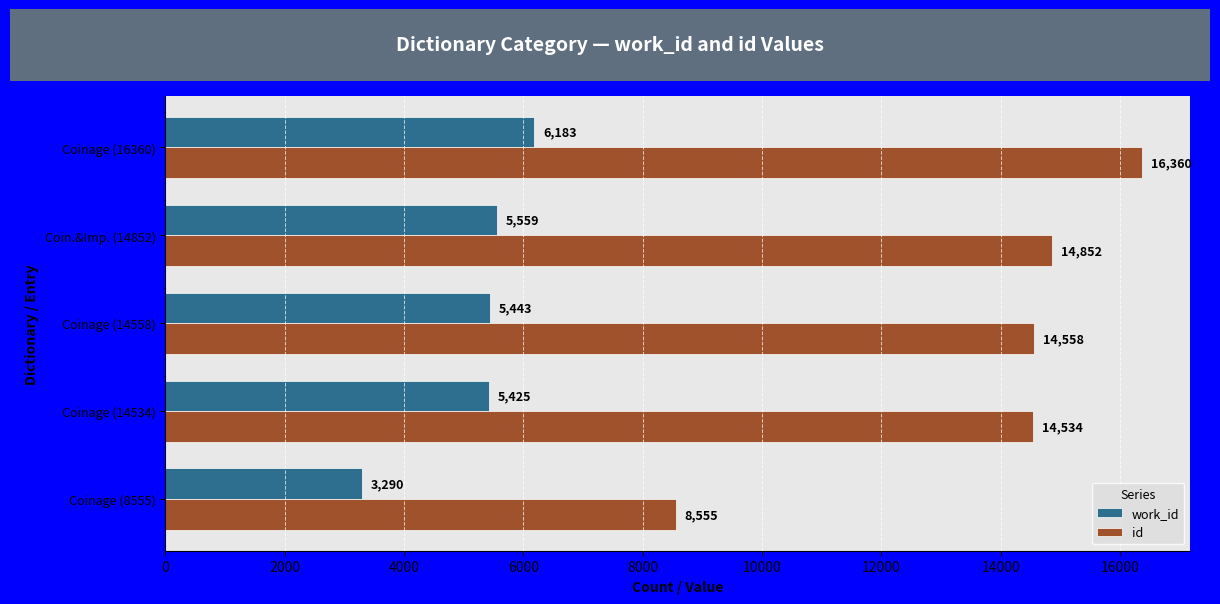

How many data points does each series have?

5